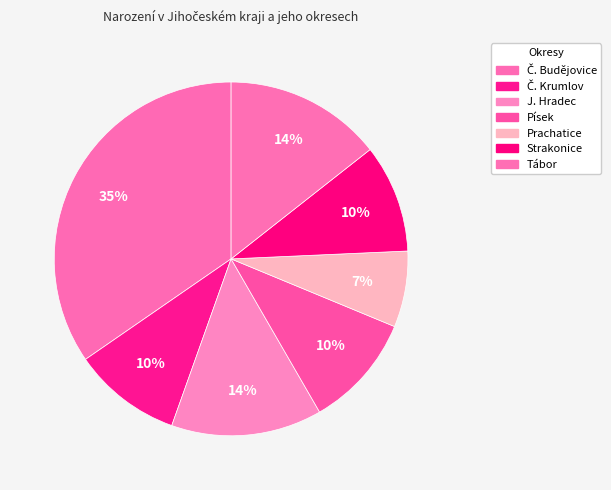

Count the number of slices in the pie.

7